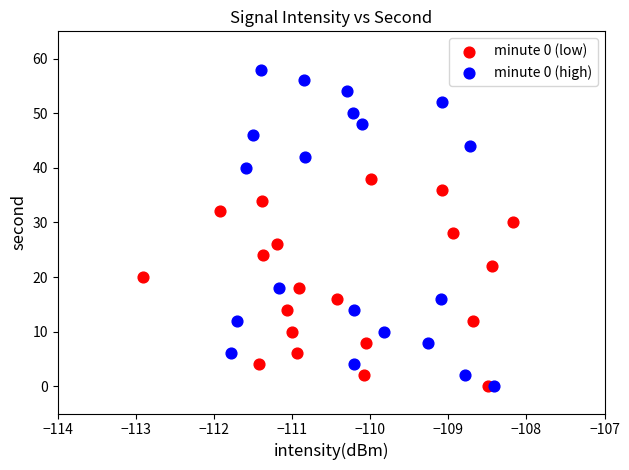

Which series has the largest Y range (max minus min)?

minute 0 (high)